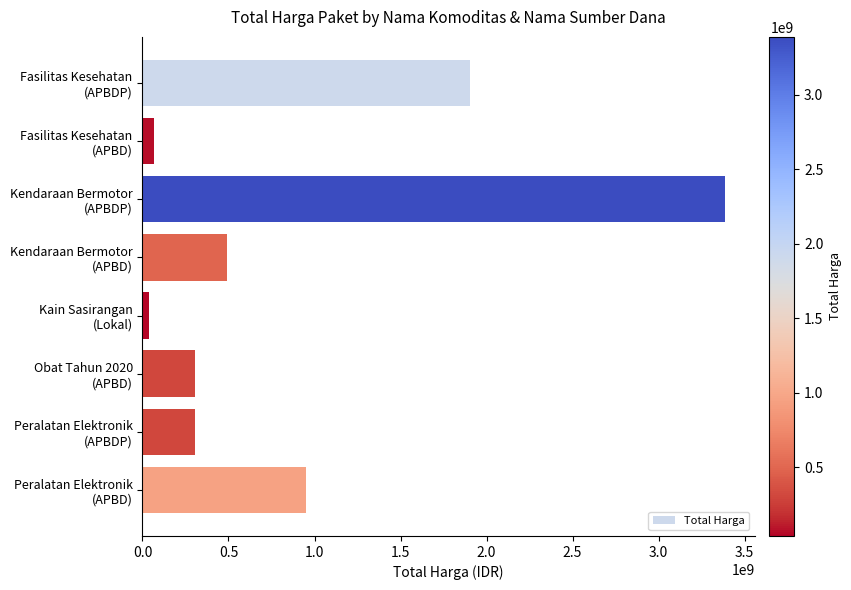

How many distinct data groups are displayed?

1